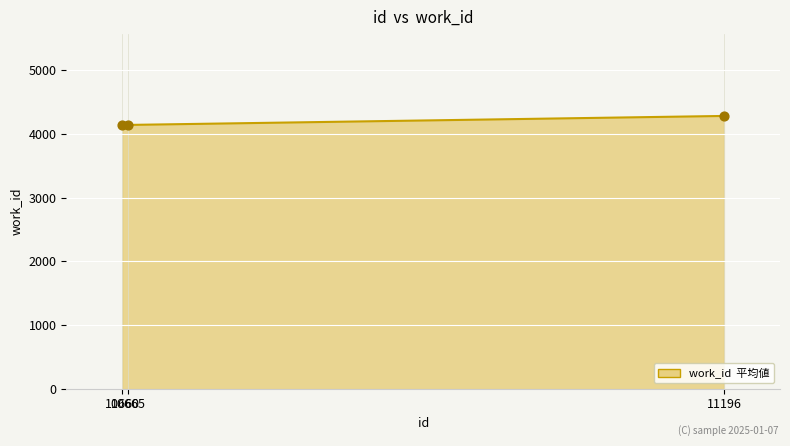

Approximately how many times larger is the value at 11196 compared to 10665?

1.0